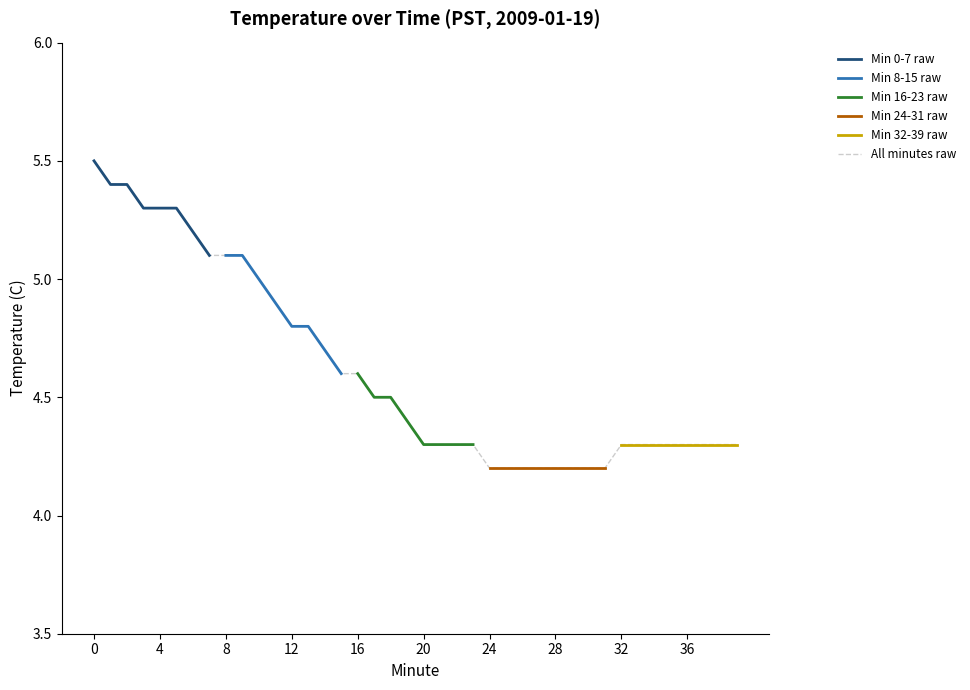

The value of Hour 0 avg at 17 is 3.3. True or false?

False